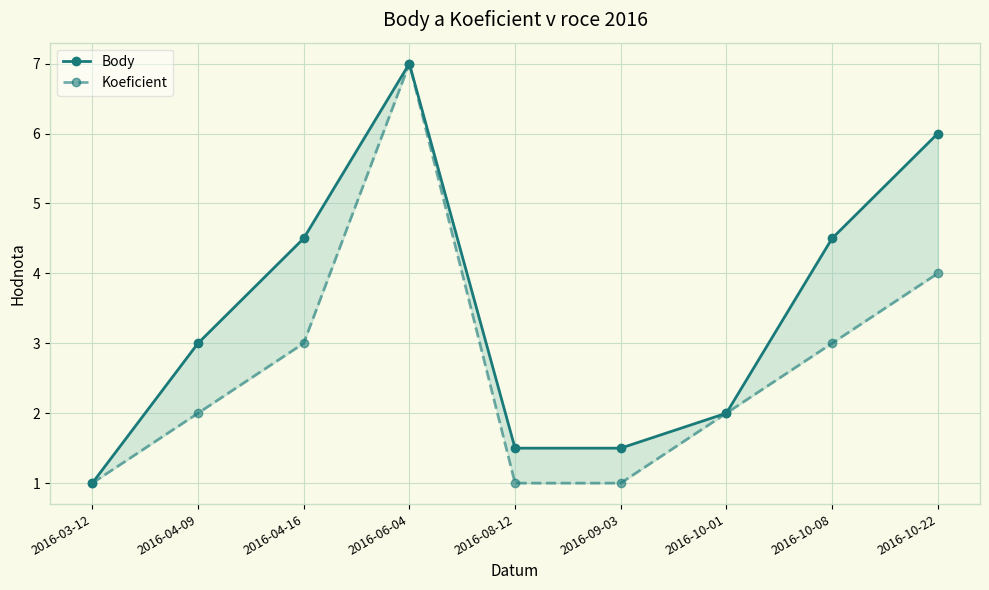

At how many categories does at least one series exceed 2?

5